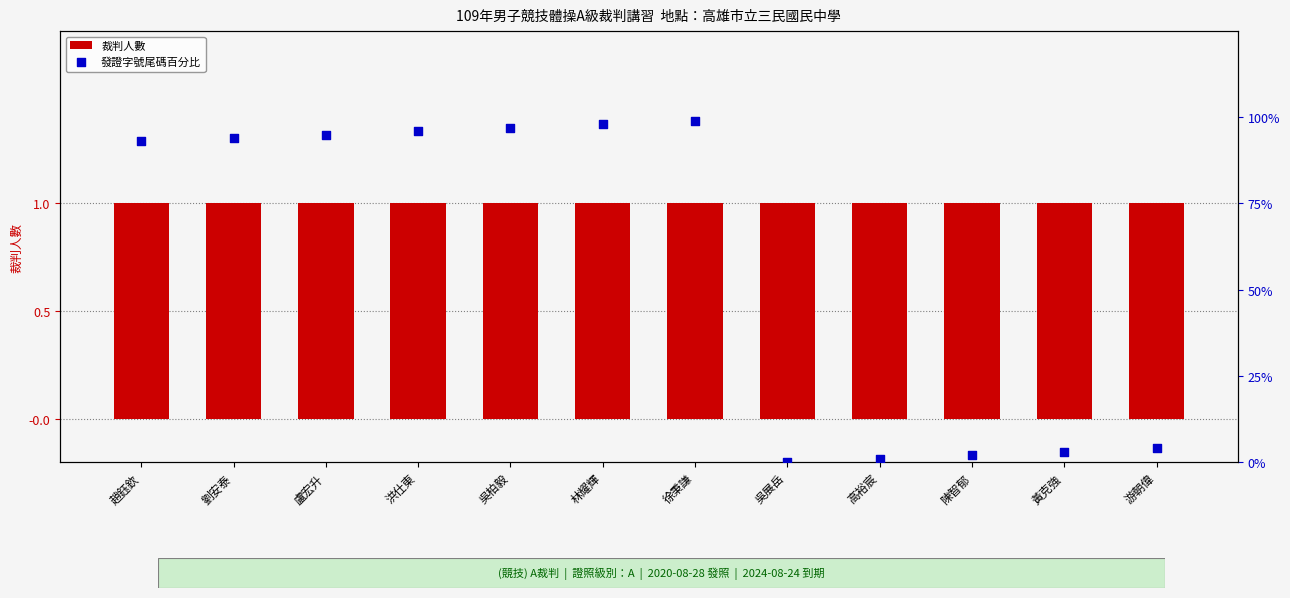

What is the total value across all series at 趙鈺欽?

1.9